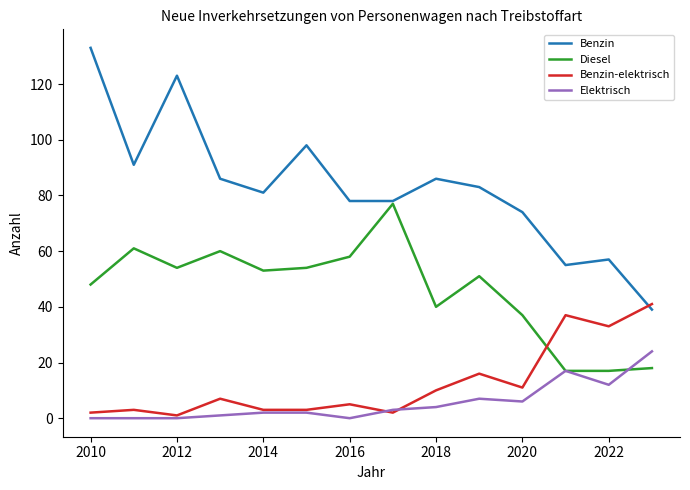

Which series has the largest total across all categories?

Benzin